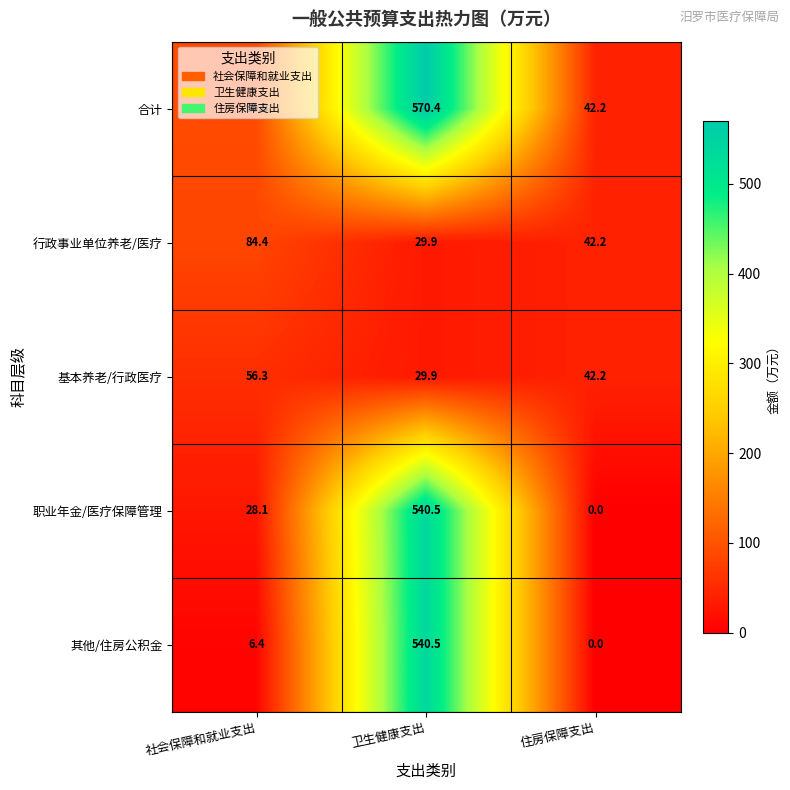

The value of 合计 at 住房保障支出 is 69.8. True or false?

False